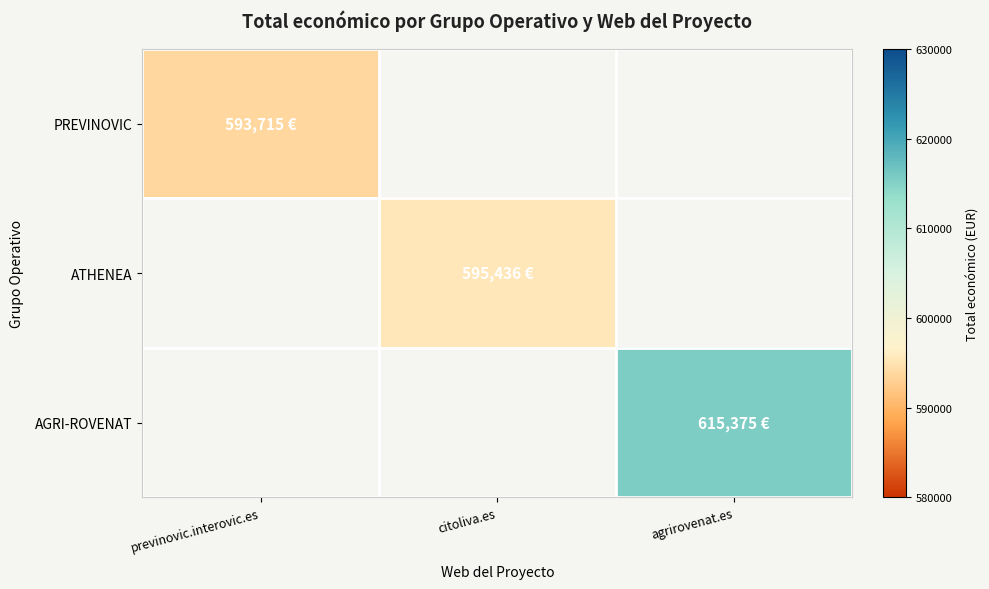

At how many categories does at least one series exceed 597335?

1